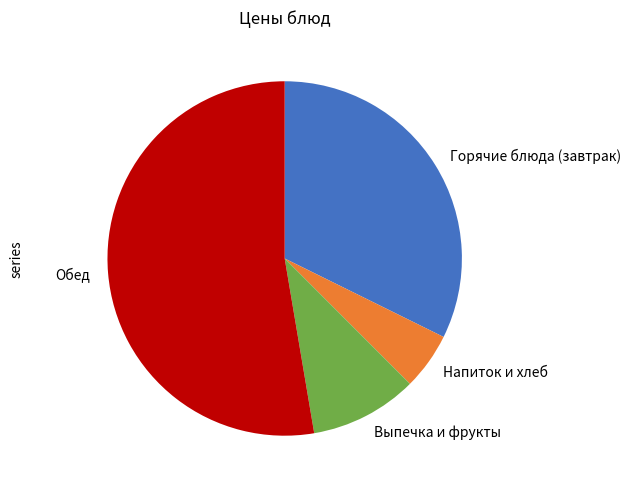

True or false: Обед accounts for 53% of the total.

True